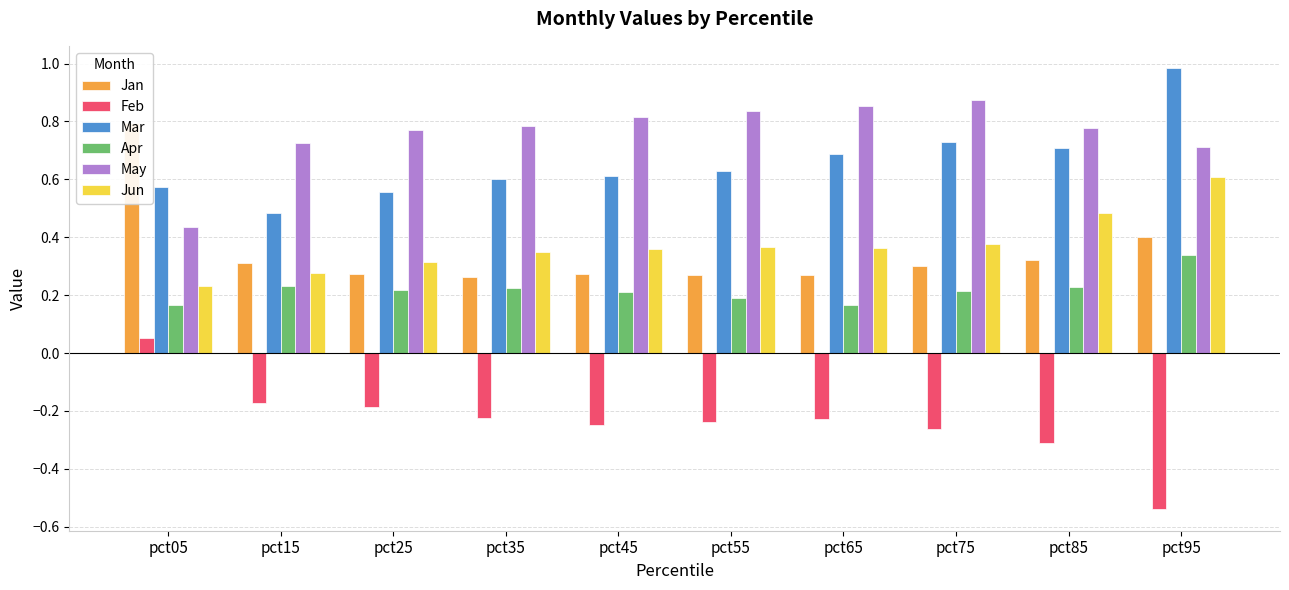

How many series are shown in this chart?

6